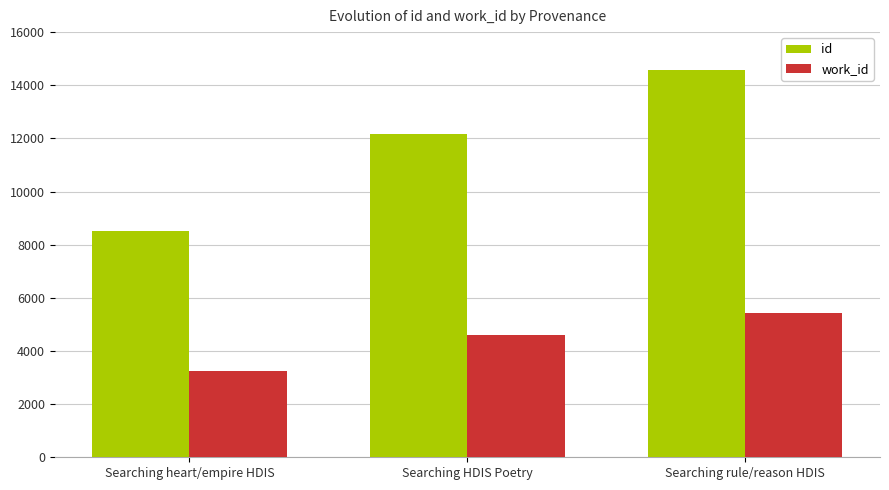

Between Searching heart/empire HDIS and Searching rule/reason HDIS, which series saw the biggest shift?

id